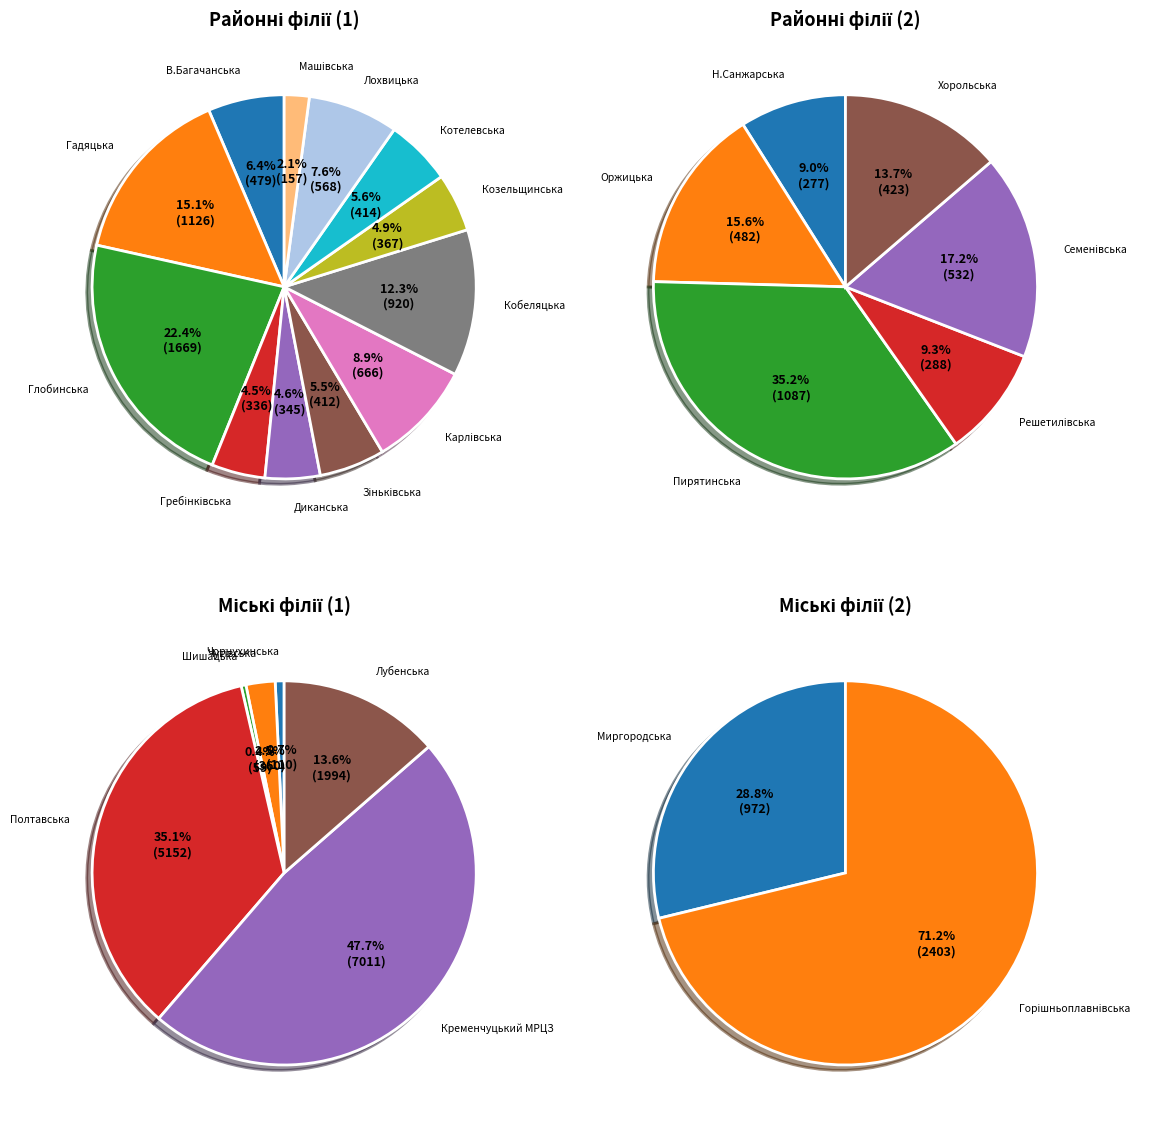

Is Кобеляцька районна філія the majority of the pie?

No